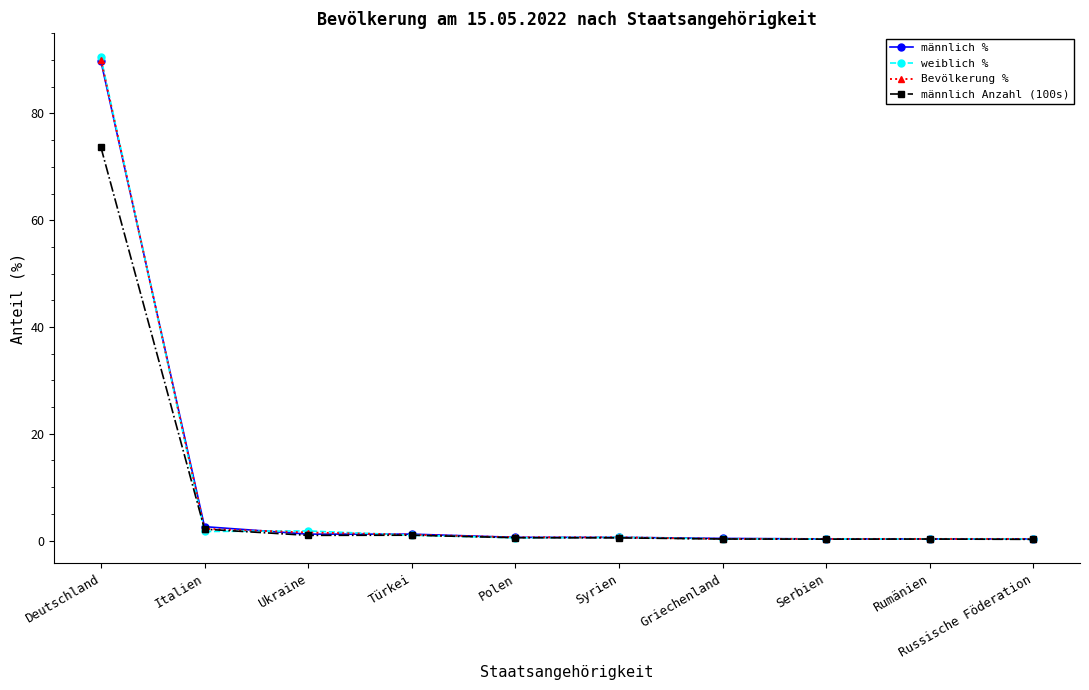

Does the chart have visible grid lines?

No